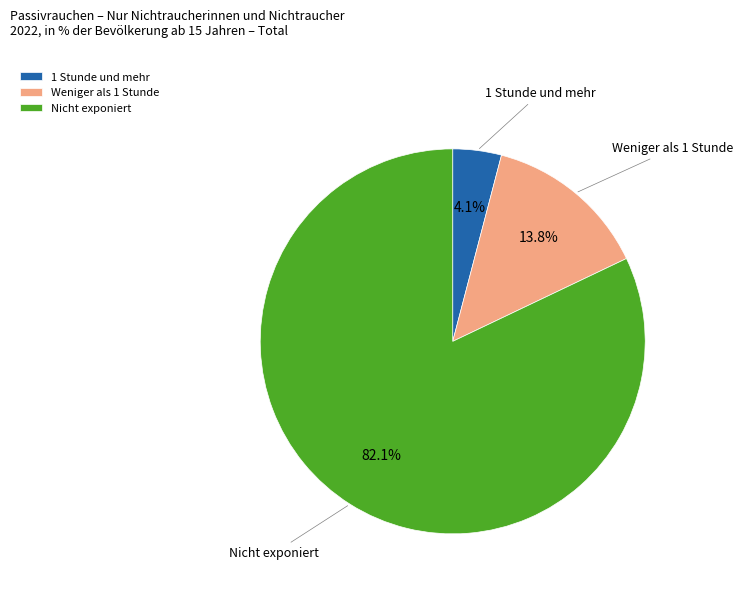

To the nearest percent, what is the difference between the largest and smallest slice percentages?

78%